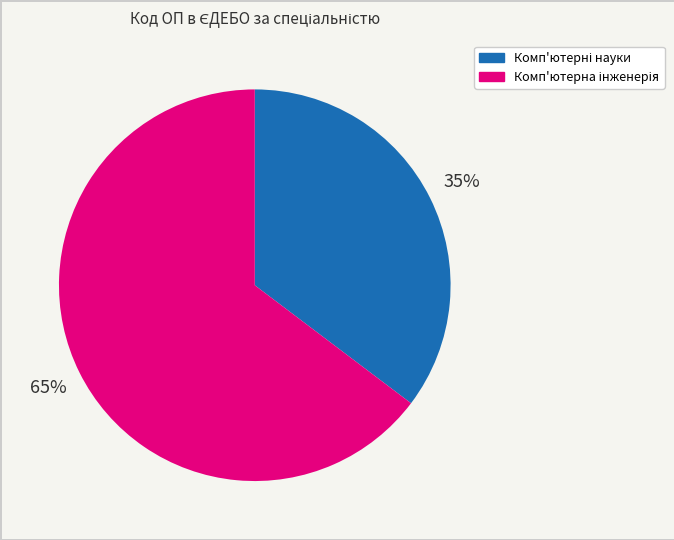

Does any single category account for the majority?

Yes